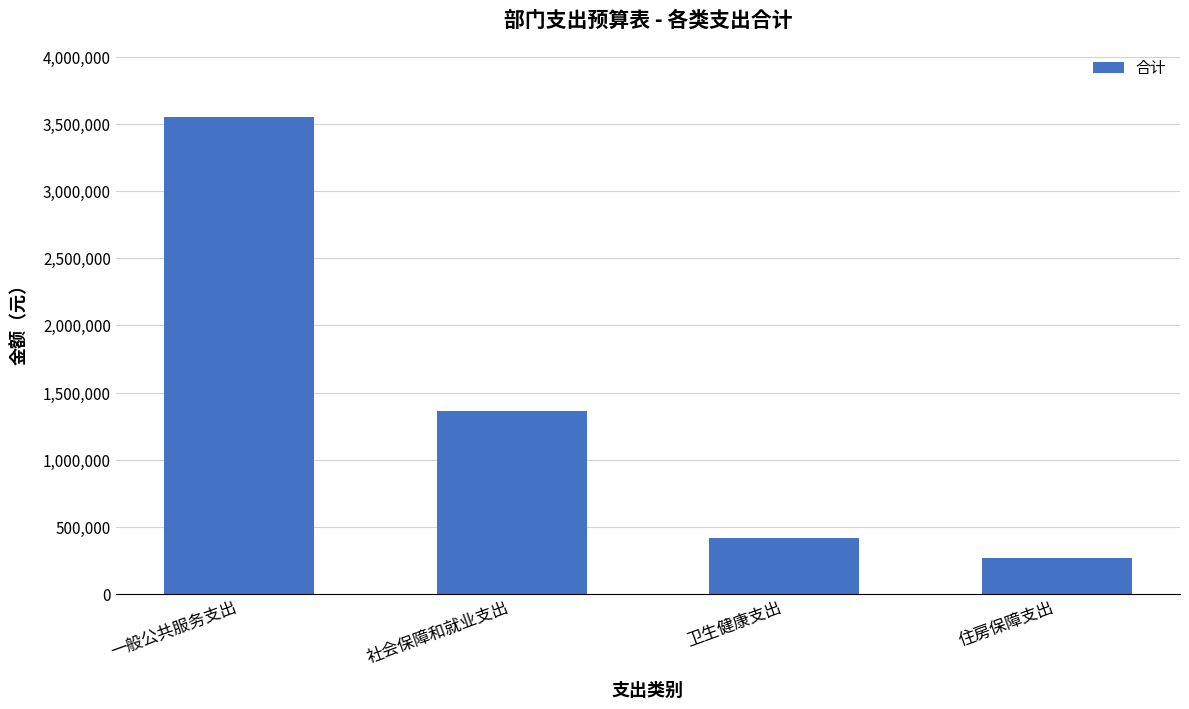

What is the value of the 4th bar from the left?

266014.9